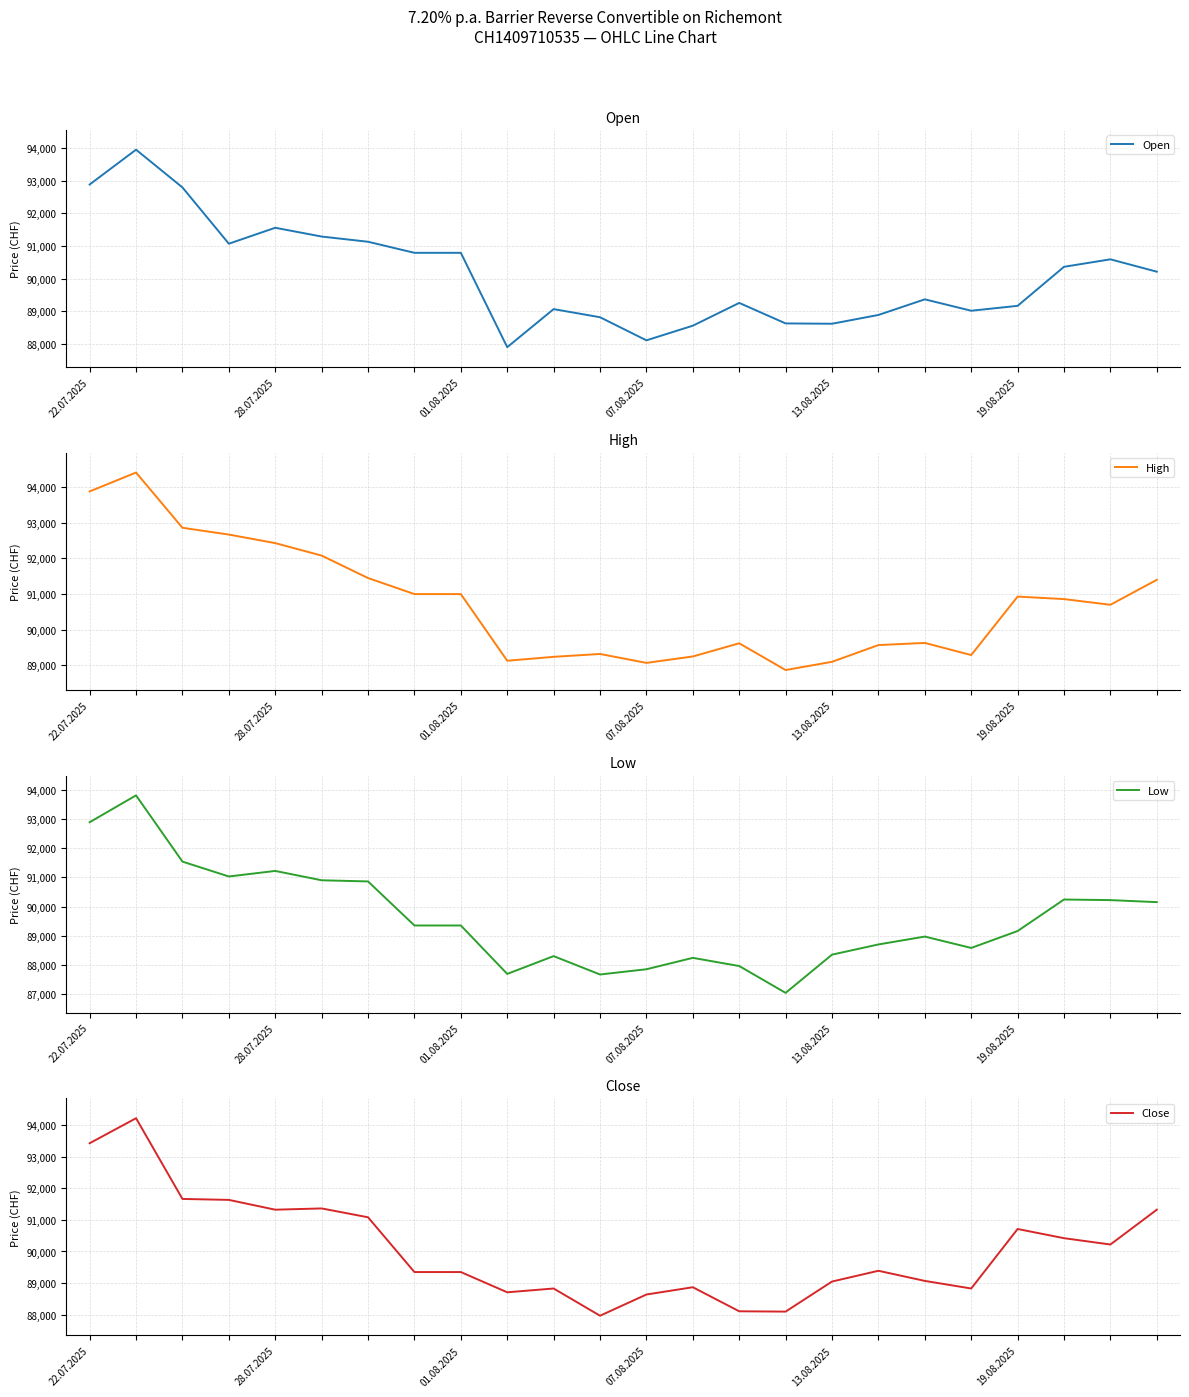

How many values in the Open series exceed 90210?

11